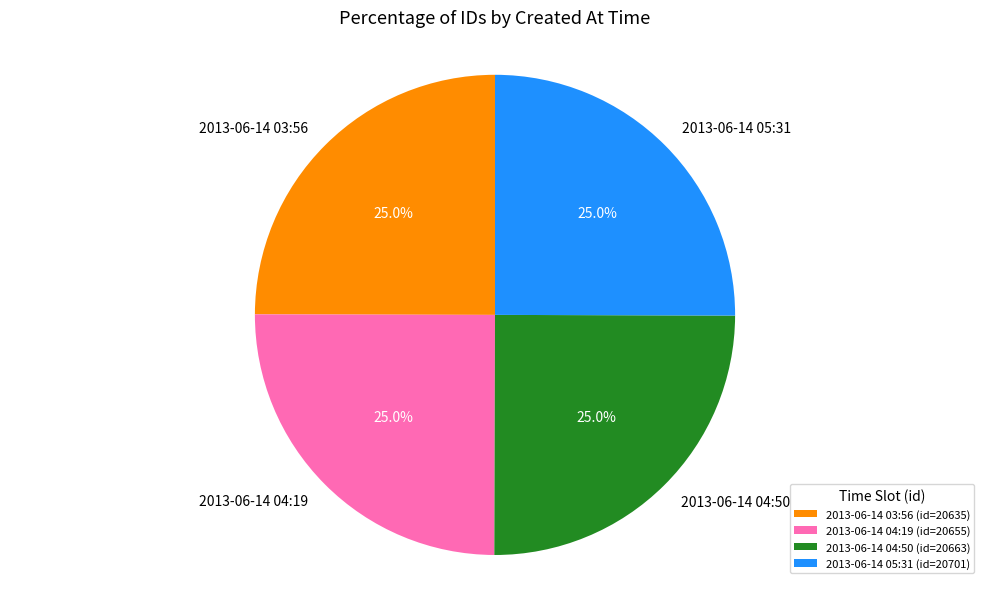

What percentage is the 2013-06-14 05:31 slice, to the nearest percent?

25%